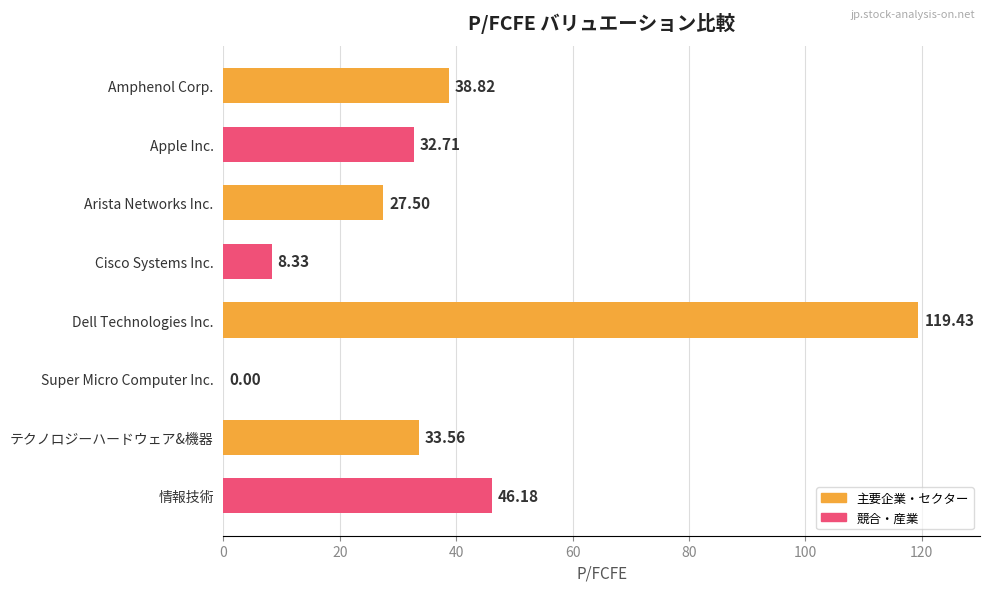

Approximately how many times larger is the value at テクノロジーハードウェア&機器 compared to Dell Technologies Inc.?

0.3